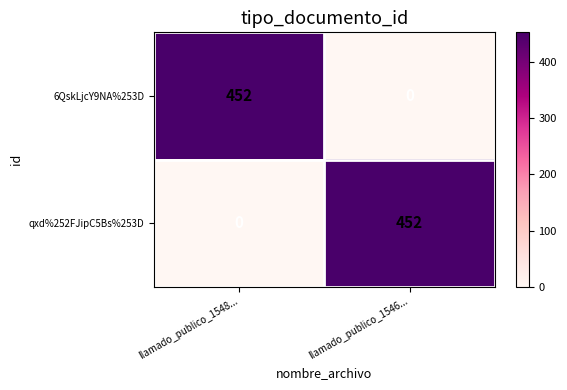

What is the highest value of the 6QskLjcY9NA%253D series?

452